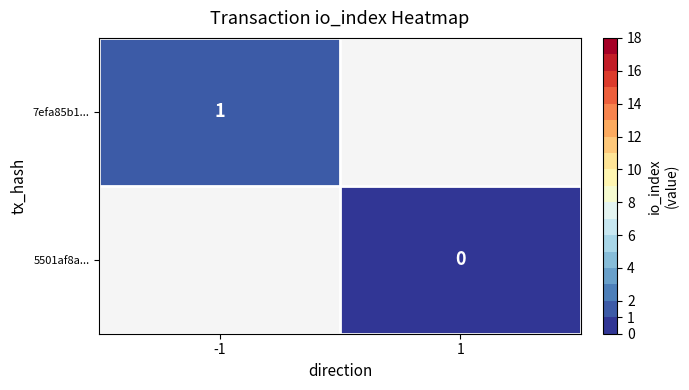

Is the value of 7efa85b1... at -1 greater than the value of 5501af8a... at 1?

Yes